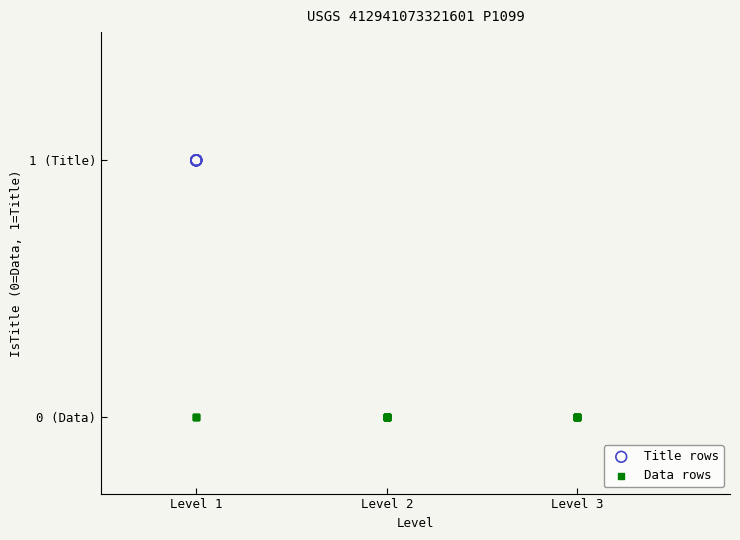

Which series contains the lowest Y value?

Data rows